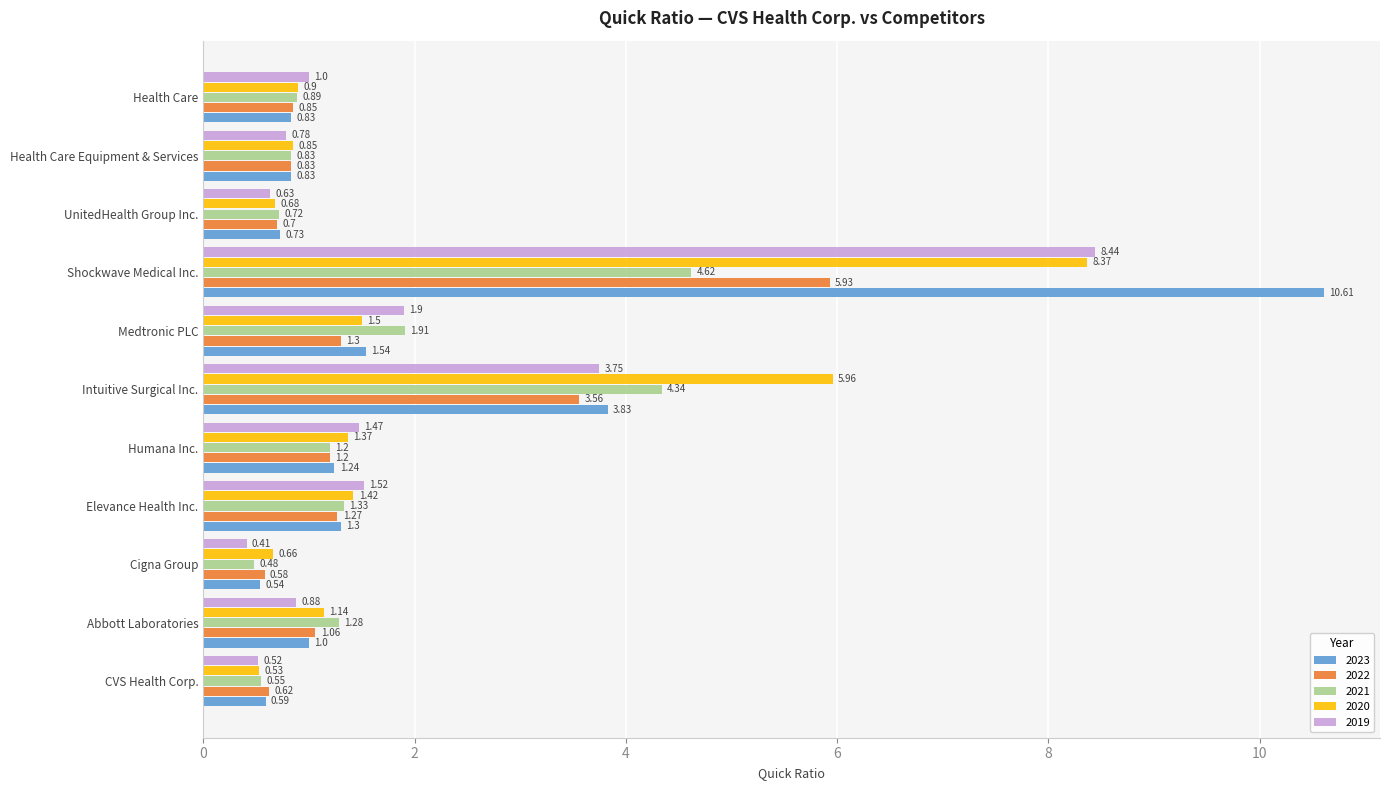

What is the difference between the maximum and minimum values in the 2020 series?

7.8